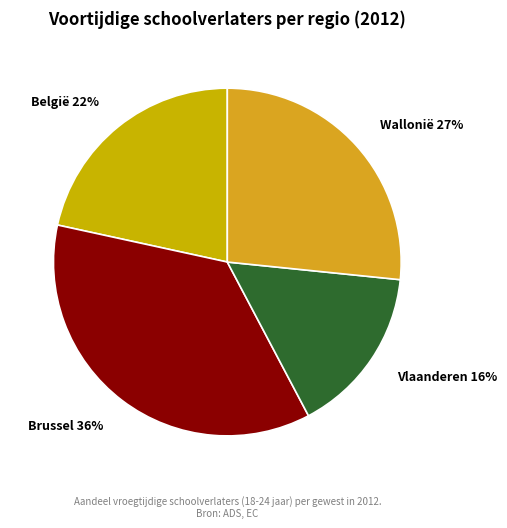

What percentage is the België slice, to the nearest percent?

22%